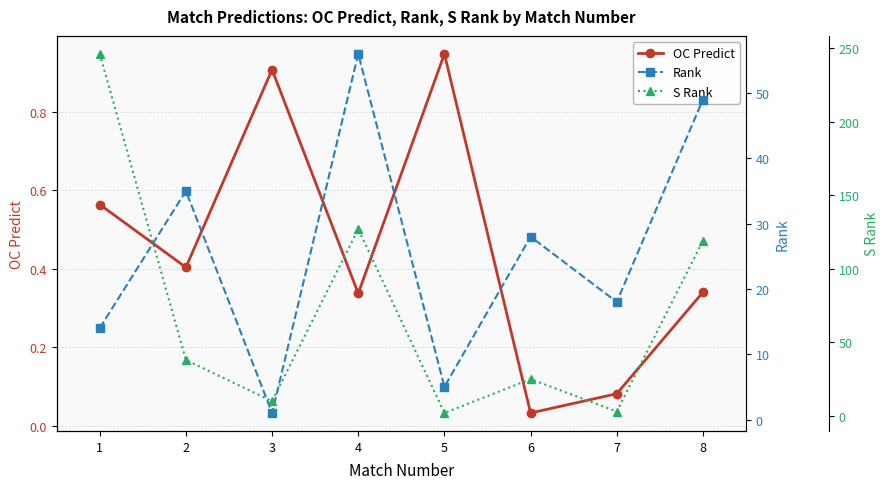

List the labels in order of S Rank value, smallest first.

5, 7, 3, 6, 2, 8, 4, 1